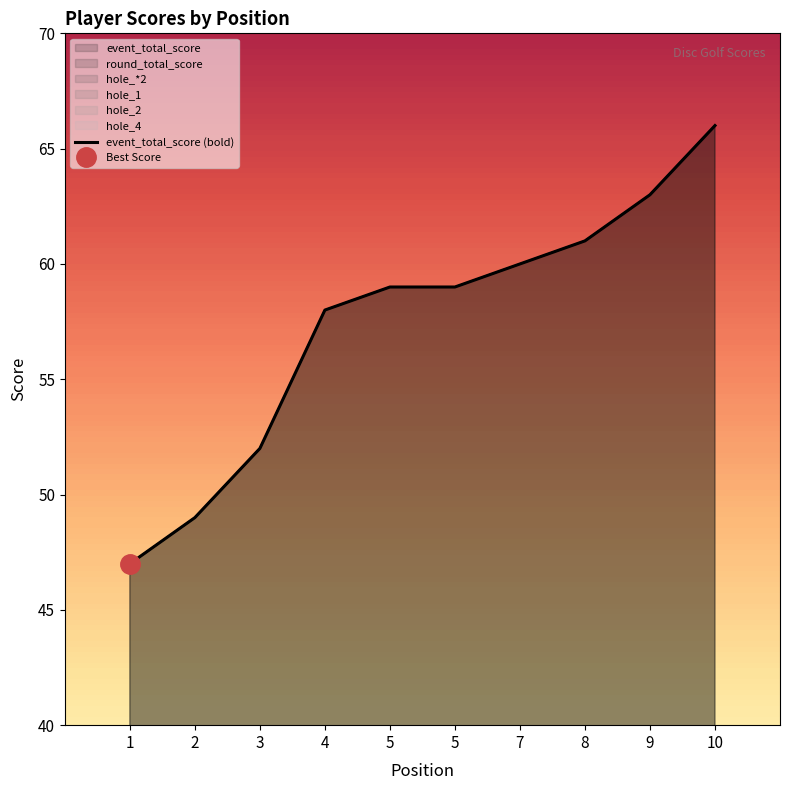

Reading right to left, transcribe all the data shown in this chart.

10=66	9=63	8=61	7=60	5=59	5=59	4=58	3=52	2=49	1=47